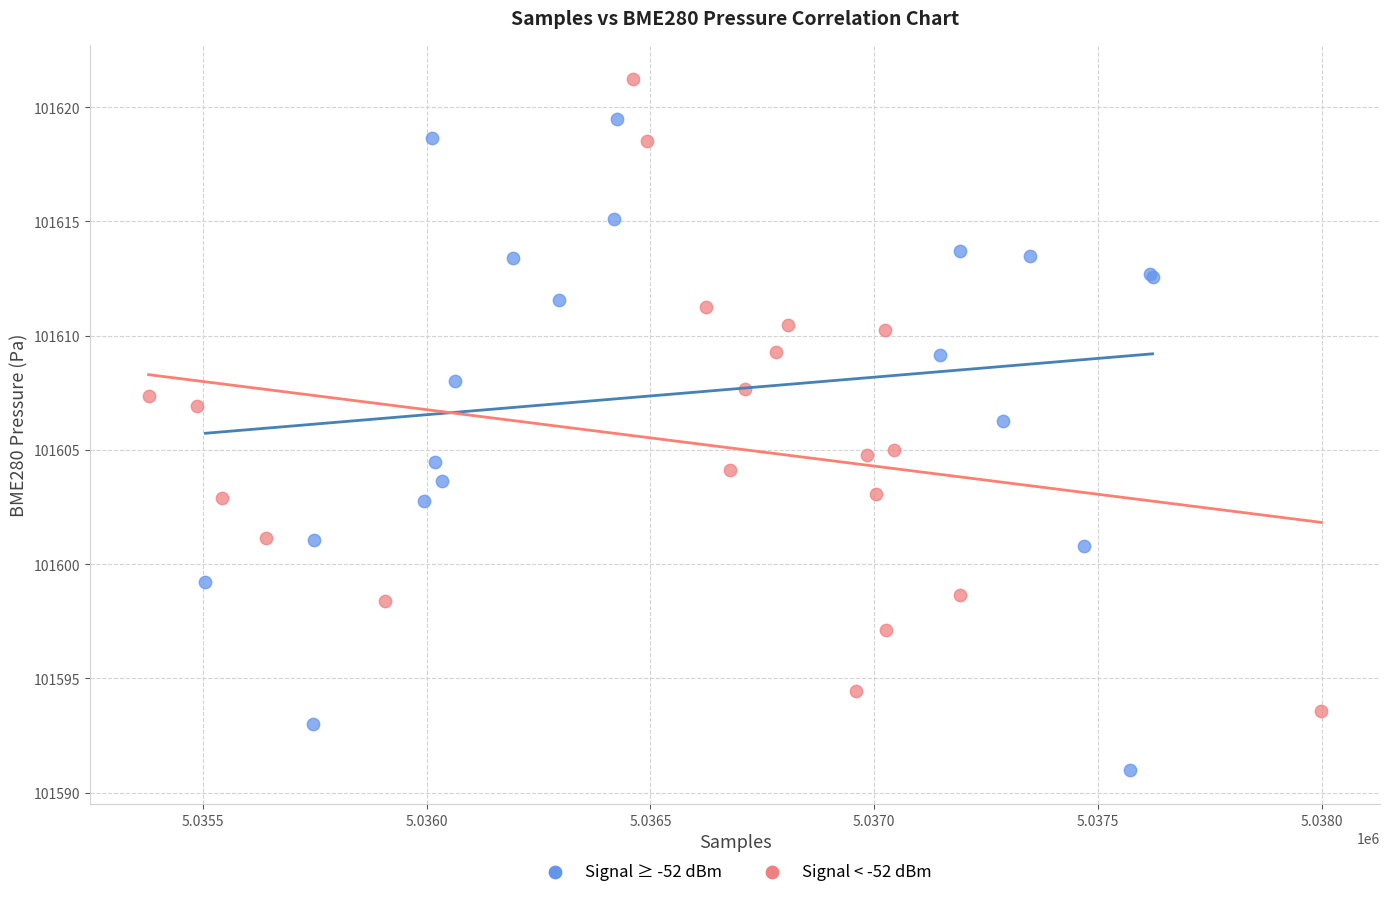

What are all the series names shown in the legend?

Signal ≥ -52 dBm, Signal < -52 dBm